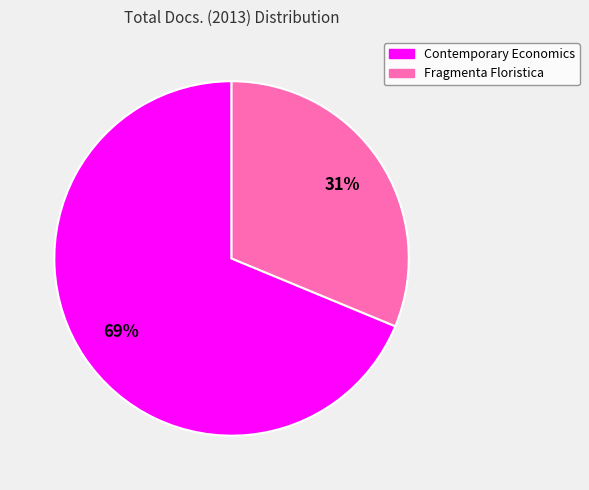

To the nearest percent, what is the average slice percentage?

50%